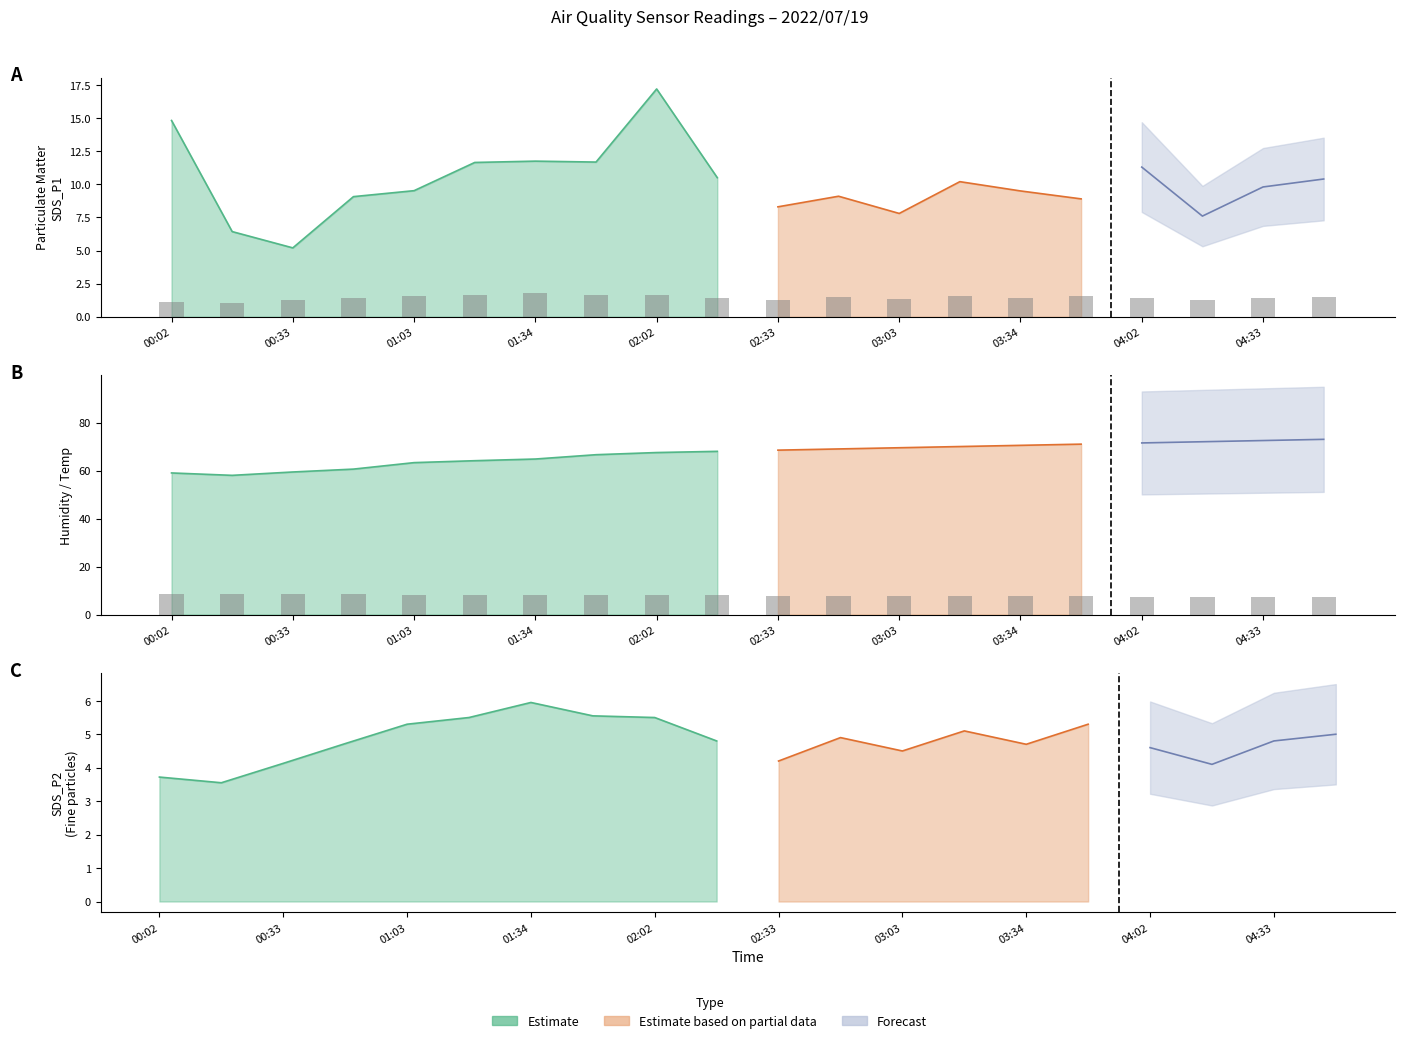

What is the label of the 12th bar from the left?

02:48